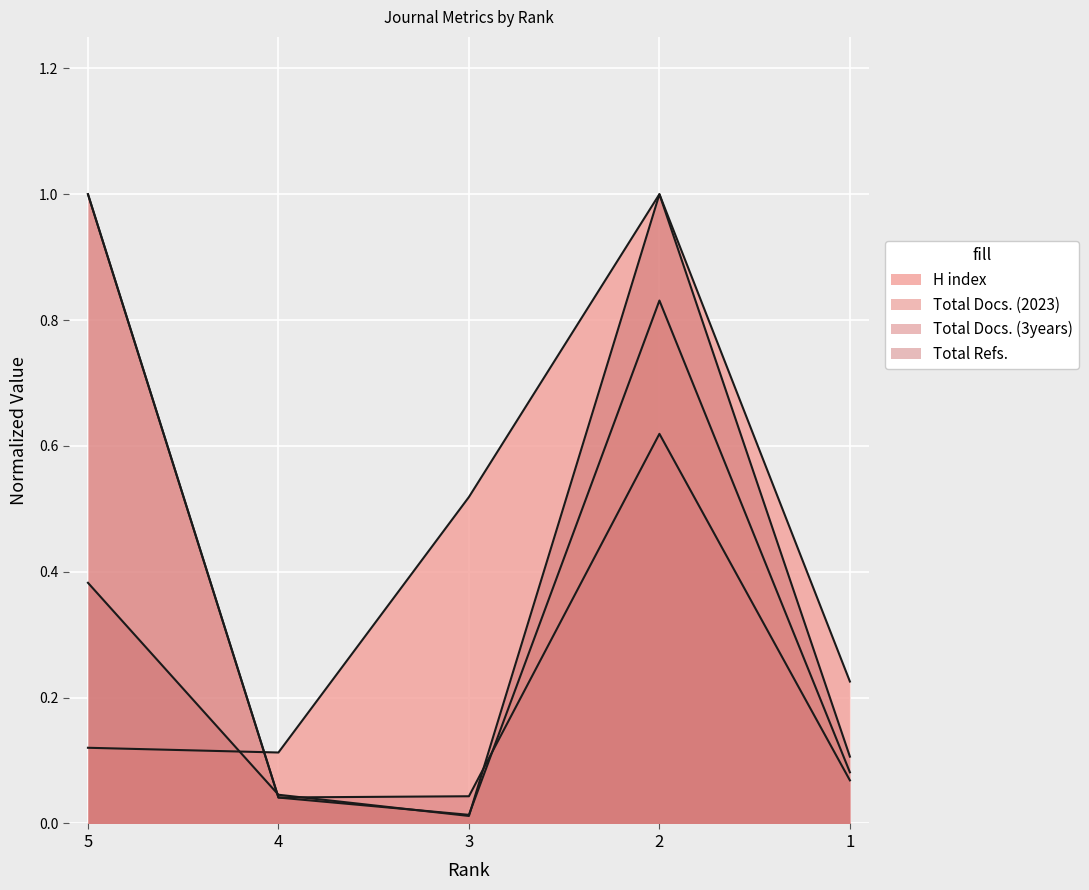

At which category does the chart reach its peak across all series?

2